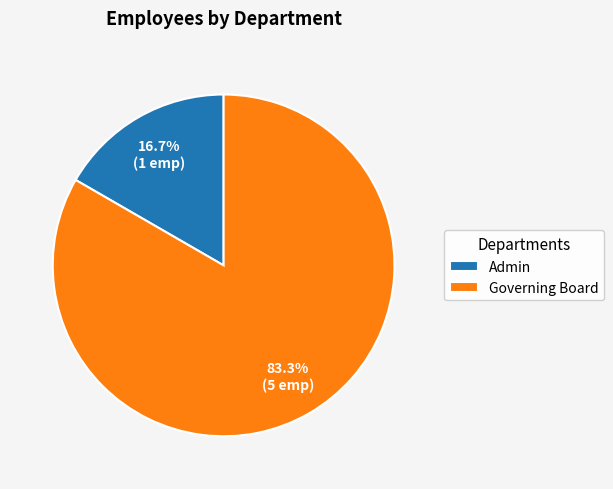

How many segments does this pie chart have?

2